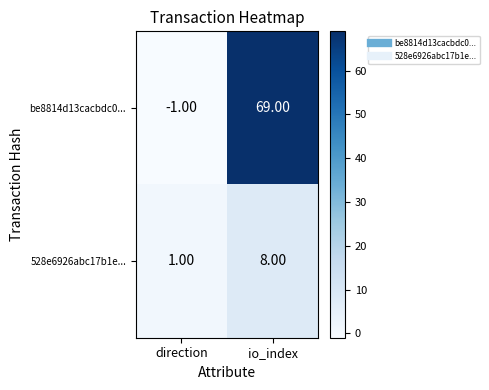

What is the difference between the 528e6926abc17b1e... values at io_index and direction?

7